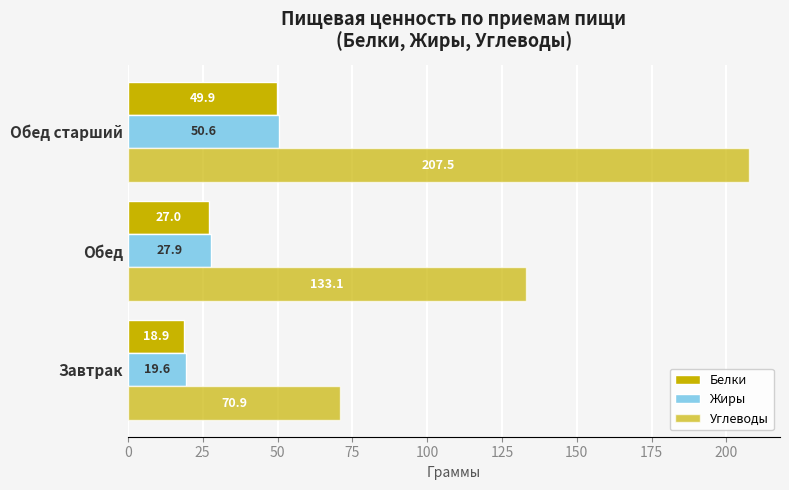

How many data points in Белки are less than 27?

1